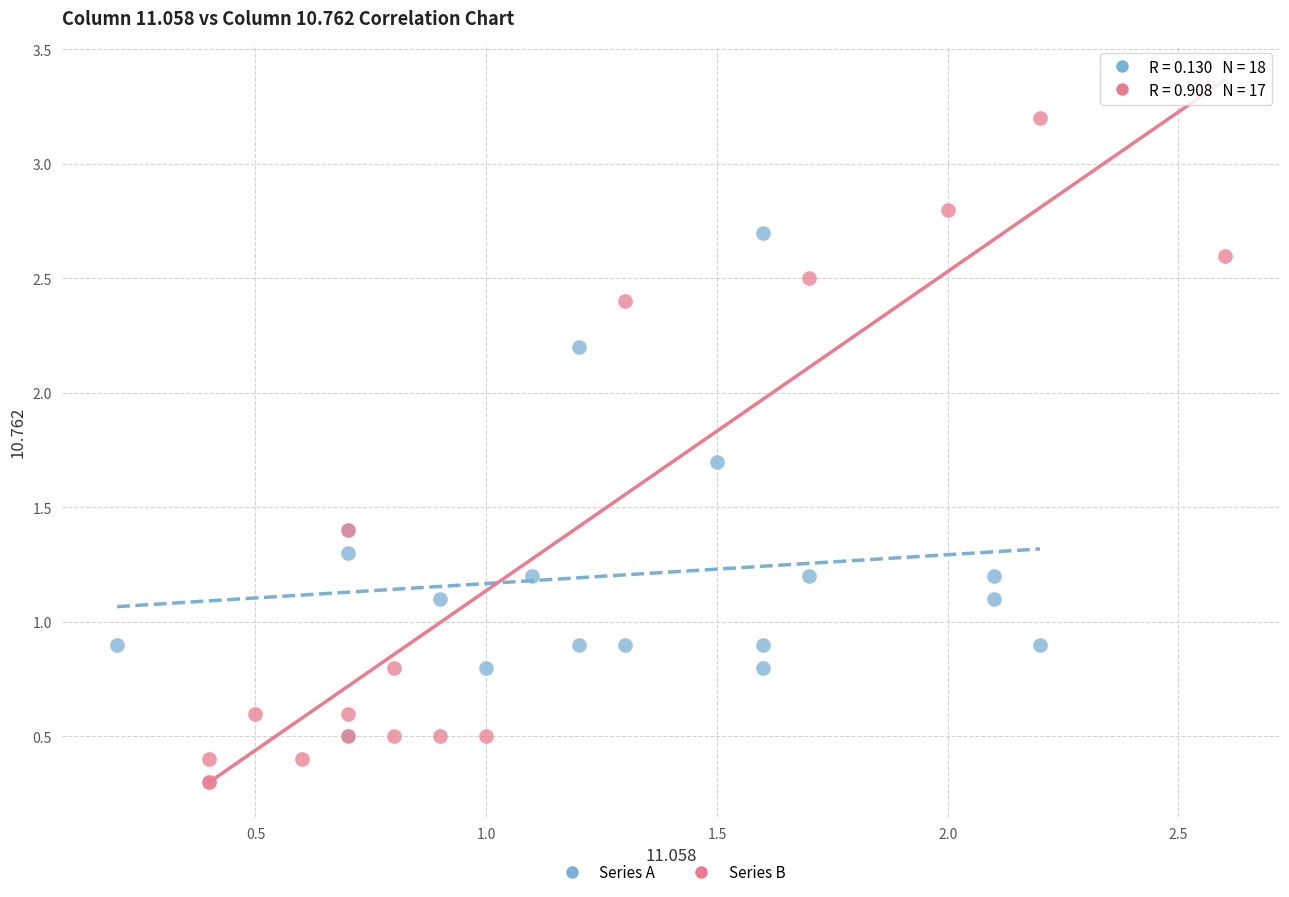

Which series reaches the maximum Y coordinate?

Series B